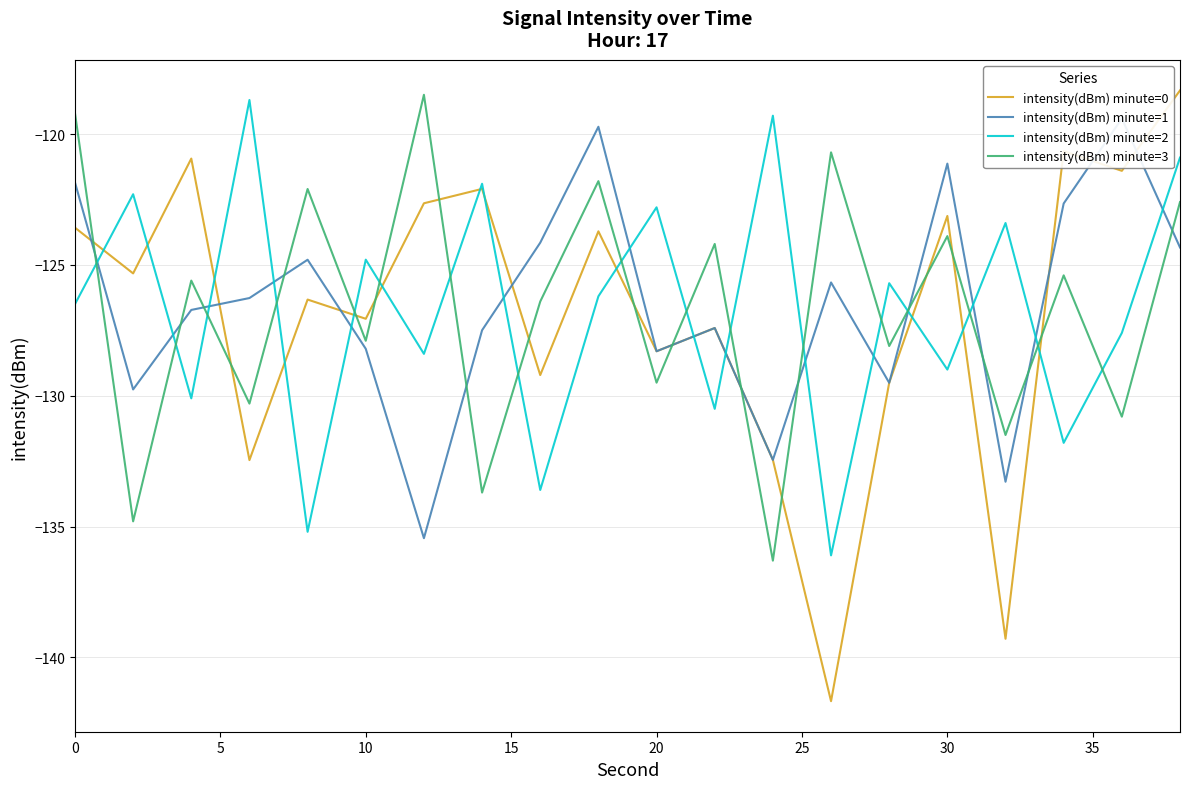

What is the average value of the intensity(dBm) minute=0 series?

-126.8